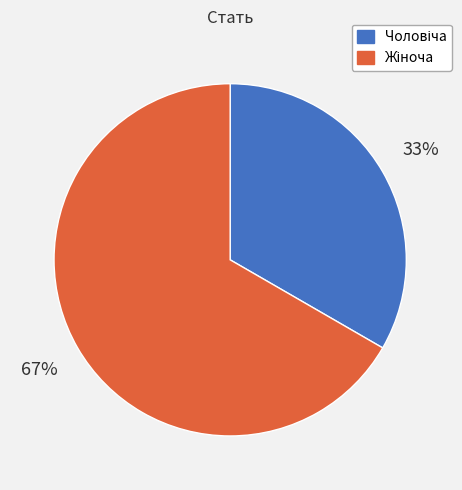

Is there any slice that represents more than half of the pie?

Yes